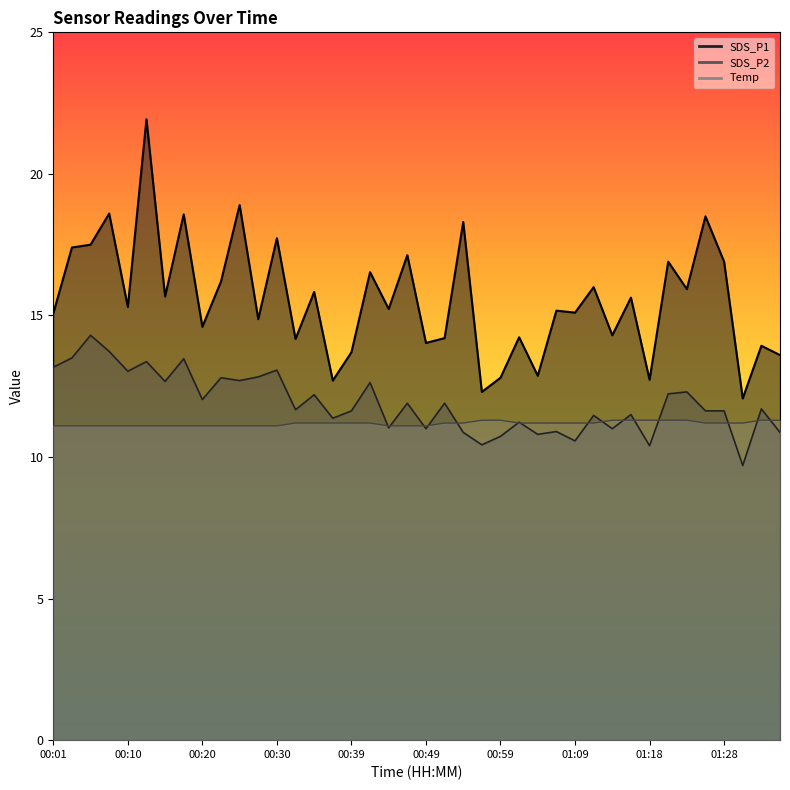

Which series has the widest spread of values?

SDS_P1